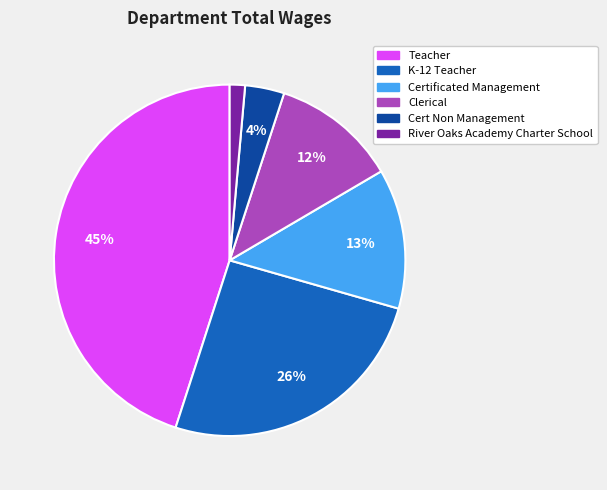

What is the smallest slice in the pie chart?

River Oaks Academy Charter School